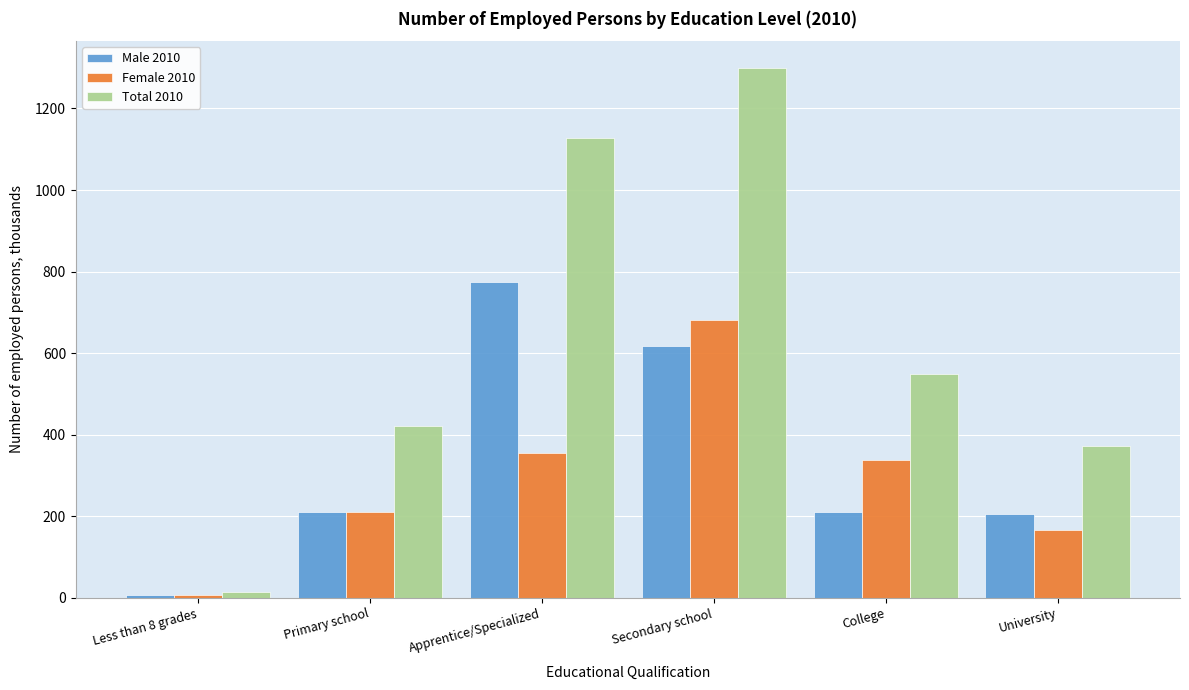

Read the Male 2010 value at College.

209.5